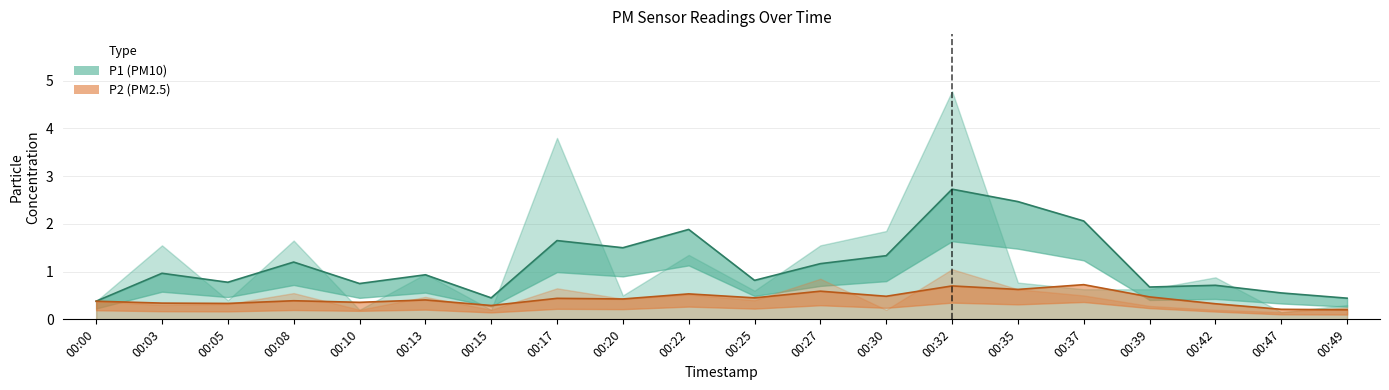

What is the lowest value of the P2 series?

0.1